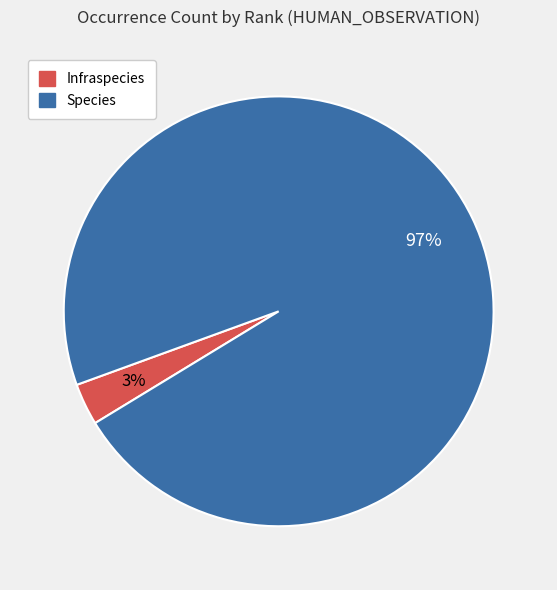

Does any single category account for the majority?

Yes